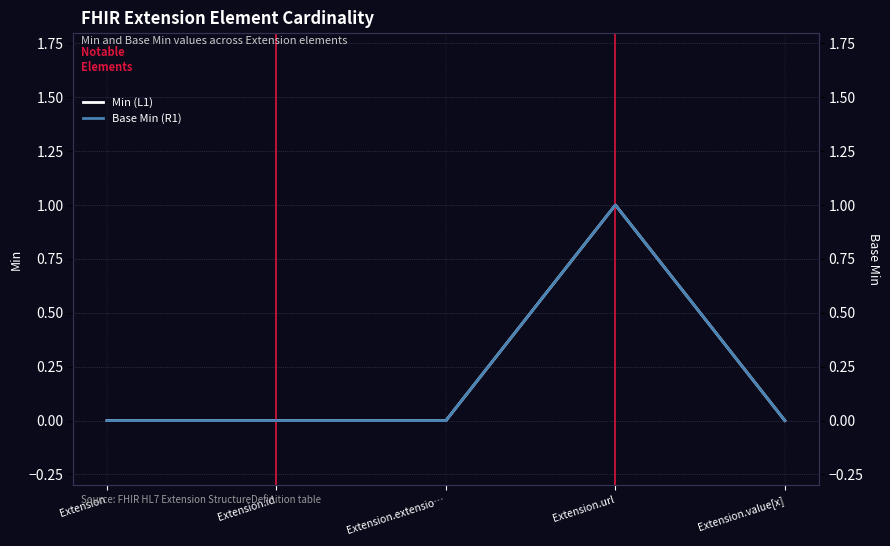

How many lines are shown in the chart?

2